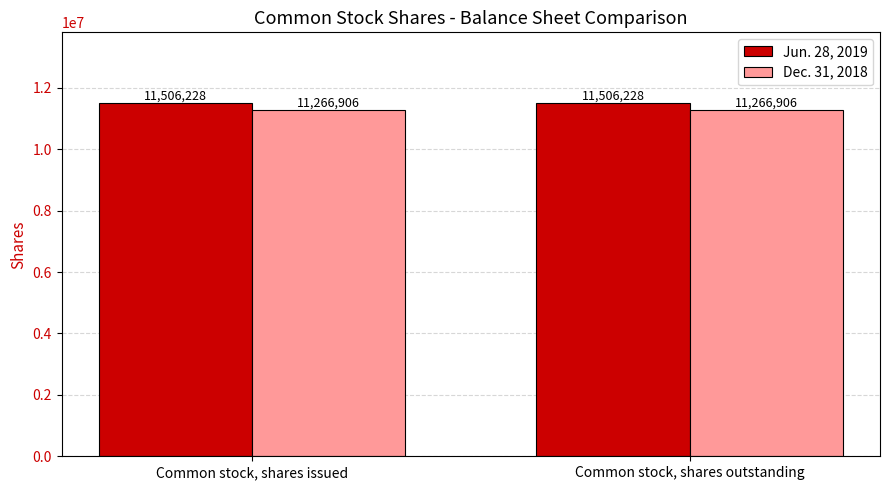

Reading left to right, extract all data points from this chart.

Jun. 28, 2019: Common stock, shares issued=11506228	Common stock, shares outstanding=11506228
Dec. 31, 2018: Common stock, shares issued=11266906	Common stock, shares outstanding=11266906